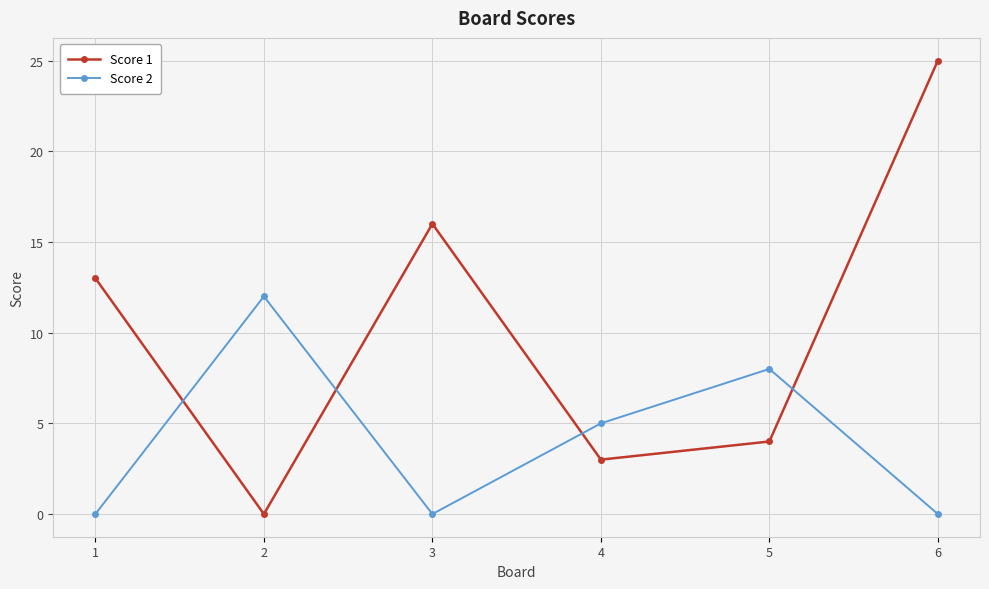

Which label corresponds to the largest value in the chart?

6